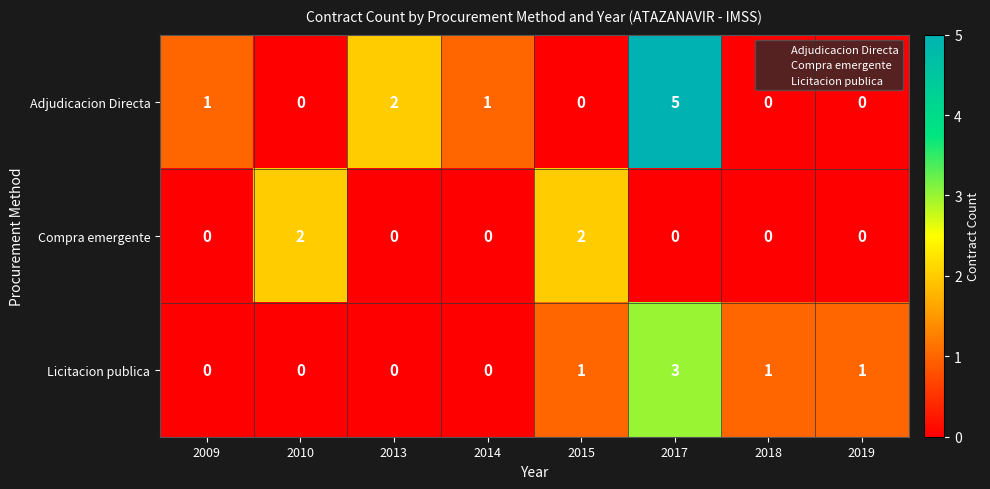

Reading left to right, what are all the values shown in this chart?

Adjudicacion Directa: 2009=1	2010=0	2013=2	2014=1	2015=0	2017=5	2018=0	2019=0
Compra emergente: 2009=0	2010=2	2013=0	2014=0	2015=2	2017=0	2018=0	2019=0
Licitacion publica: 2009=0	2010=0	2013=0	2014=0	2015=1	2017=3	2018=1	2019=1